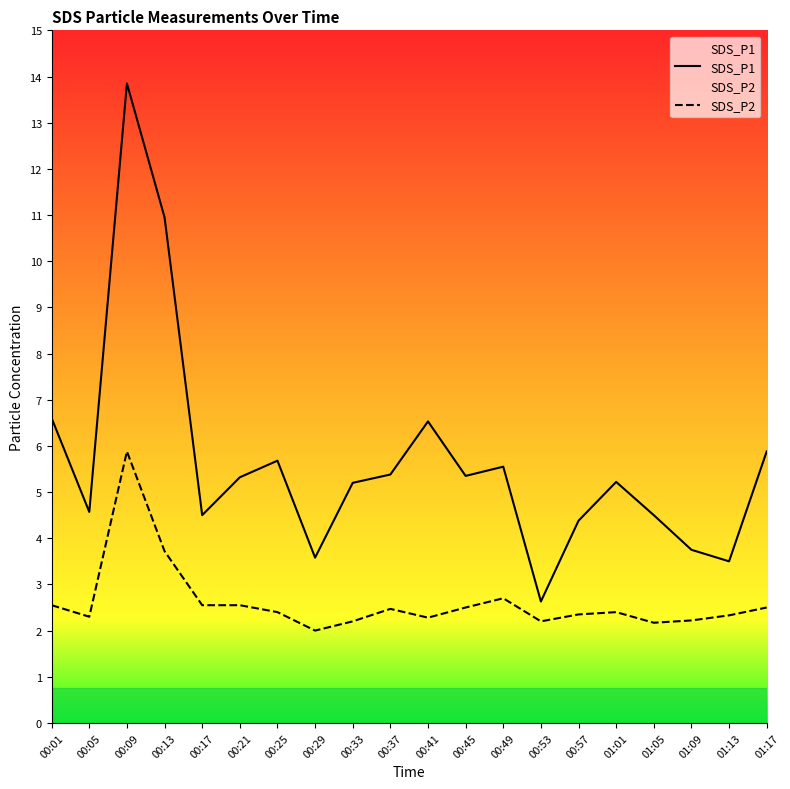

How many interior local peaks does the SDS_P2 series have?

4